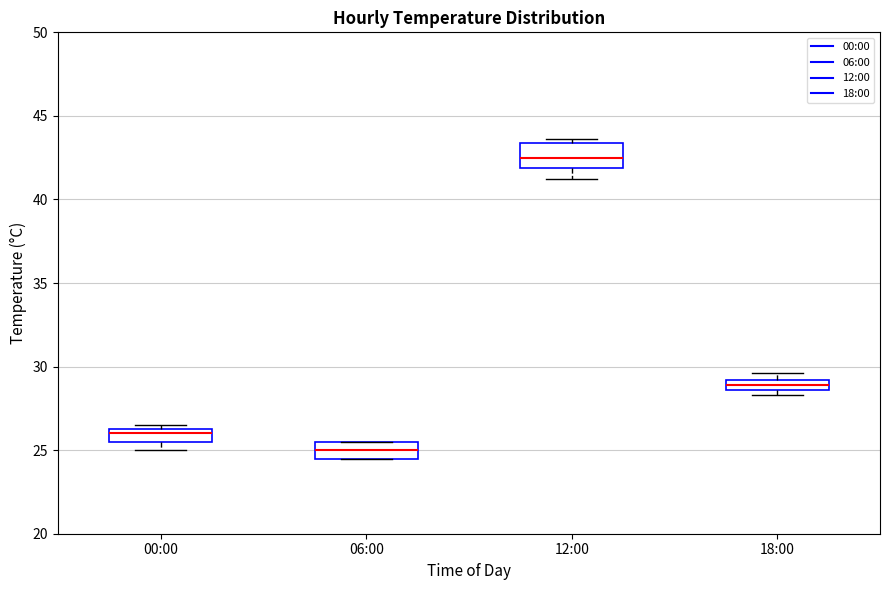

Where does the median line of the box for 00:00 sit on the y-axis? The values are not printed on the chart, so give them approximately, as read against the axis.

26.0